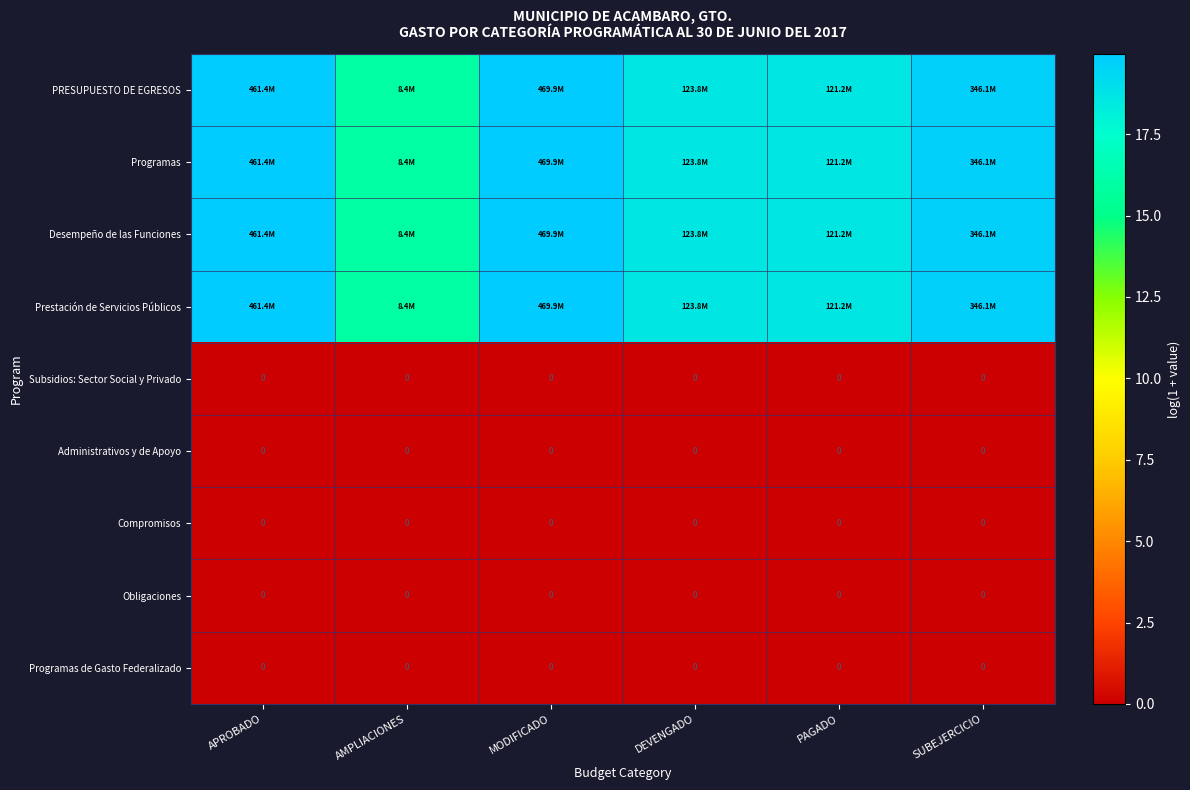

List the labels in order of Programas de Gasto Federalizado value, largest first.

APROBADO, AMPLIACIONES, MODIFICADO, DEVENGADO, PAGADO, SUBEJERCICIO